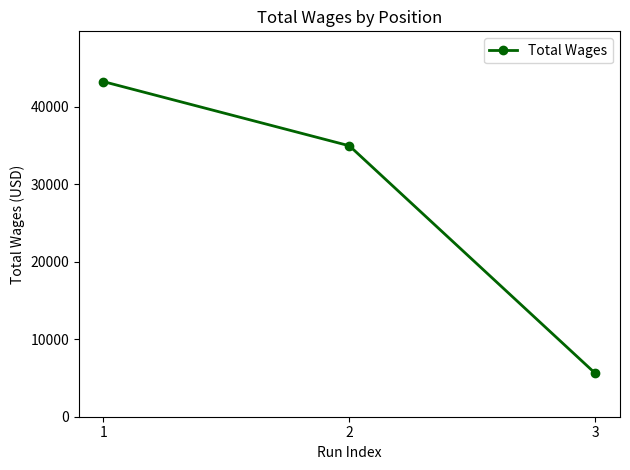

At which category does the chart reach its peak across all series?

1